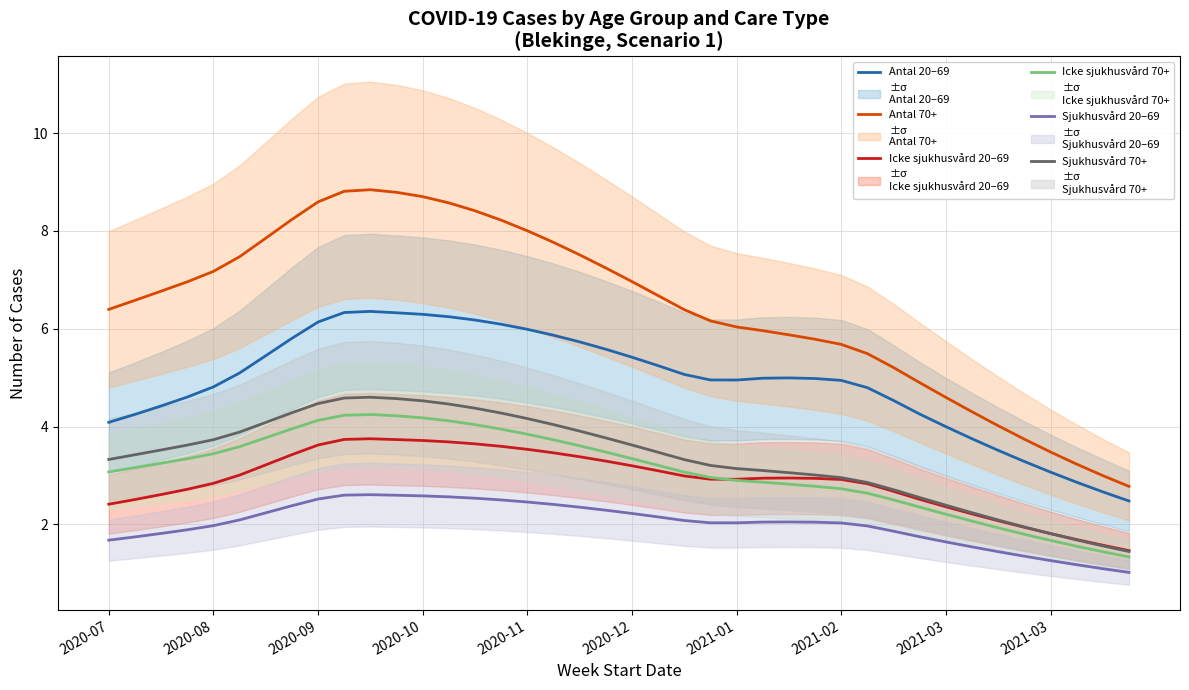

True or false: Sjukhusvård 70+ and Sjukhusvård 20–69 intersect in this chart.

False